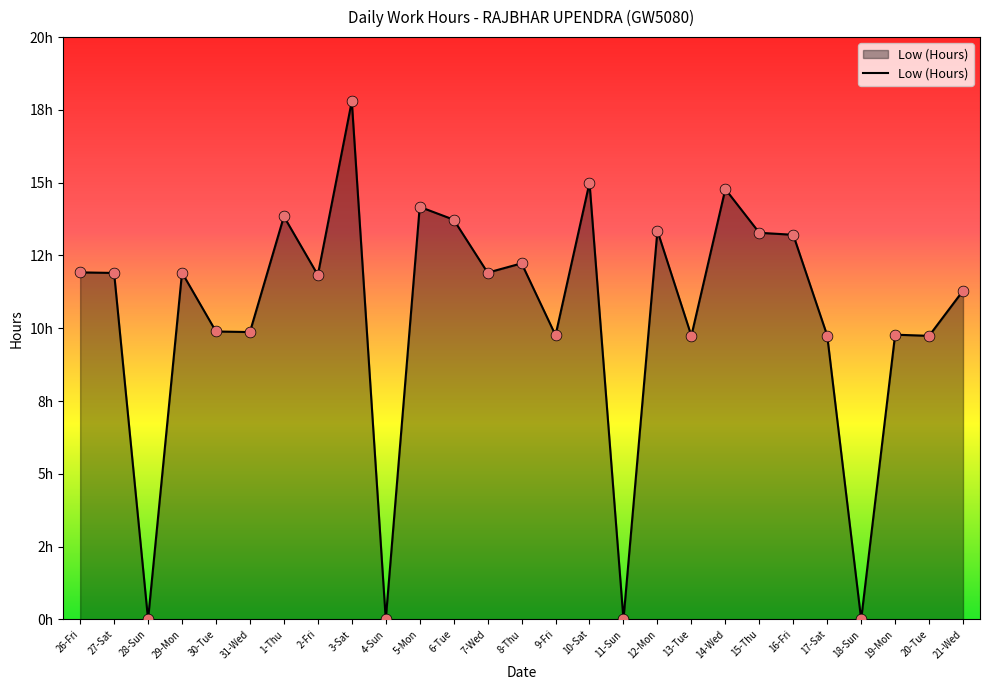

Does the chart have visible grid lines?

No